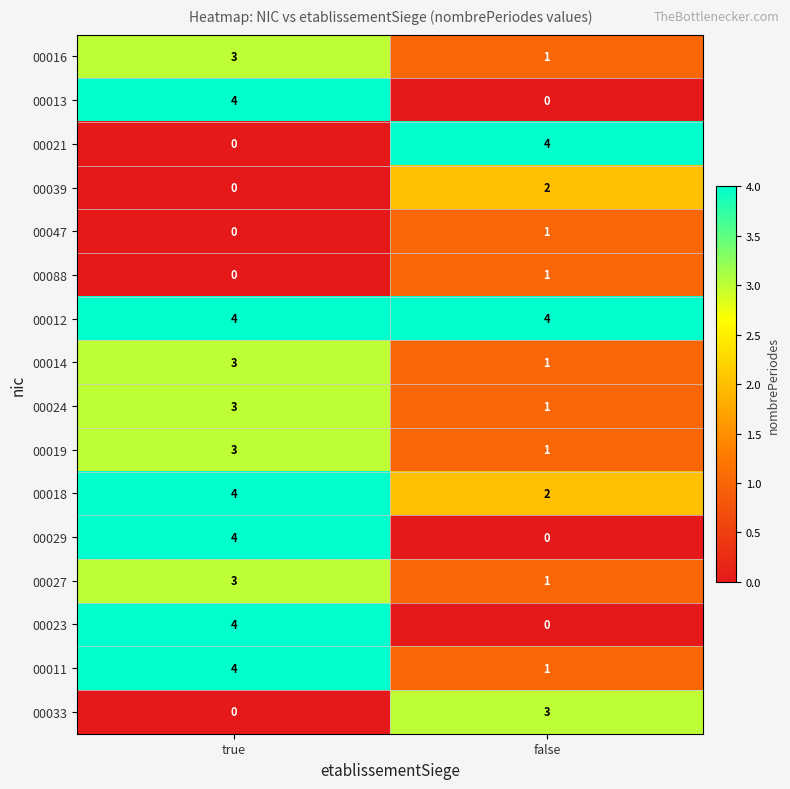

Which series has the largest total across all categories?

00012